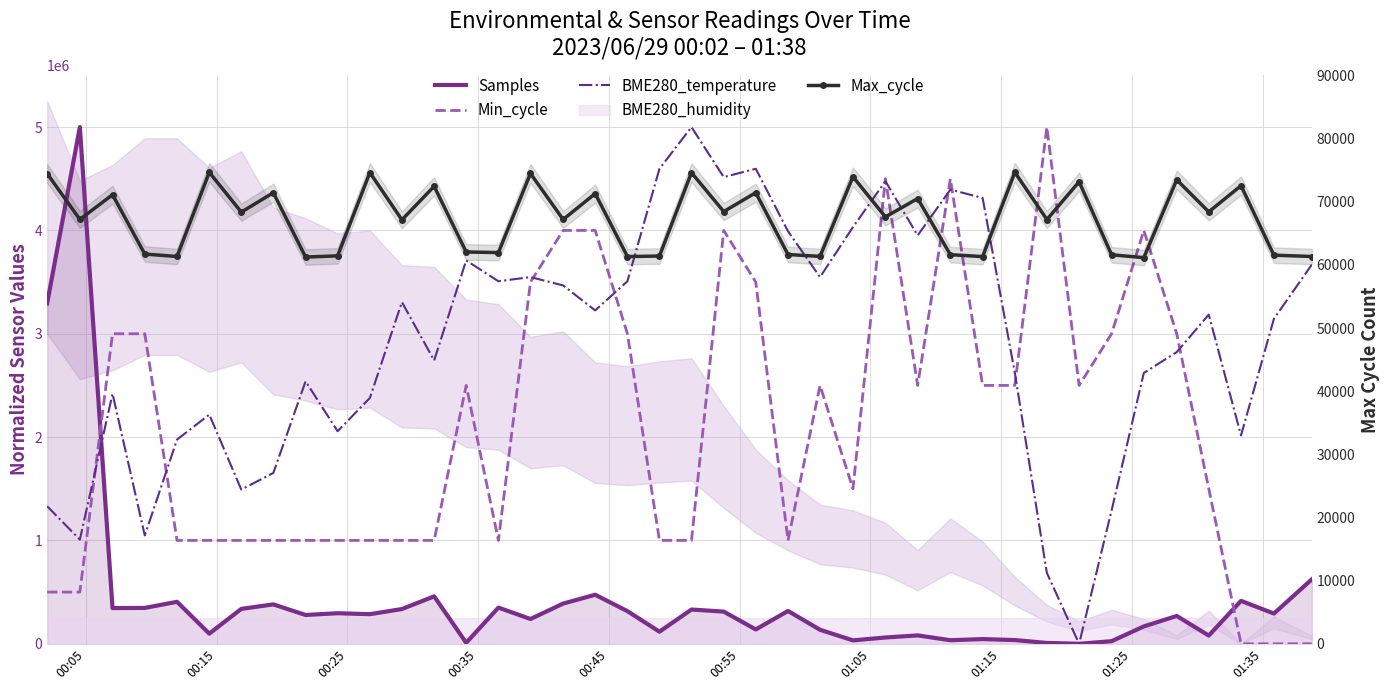

What is the difference between the maximum and second lowest values in the Samples series?

4992224.0